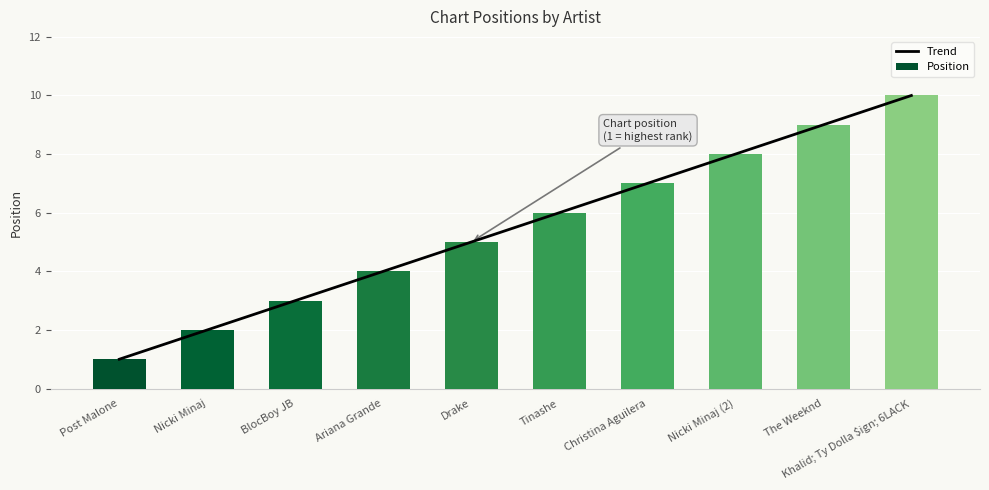

Are the bars grouped side by side (vs. stacked)?

Yes